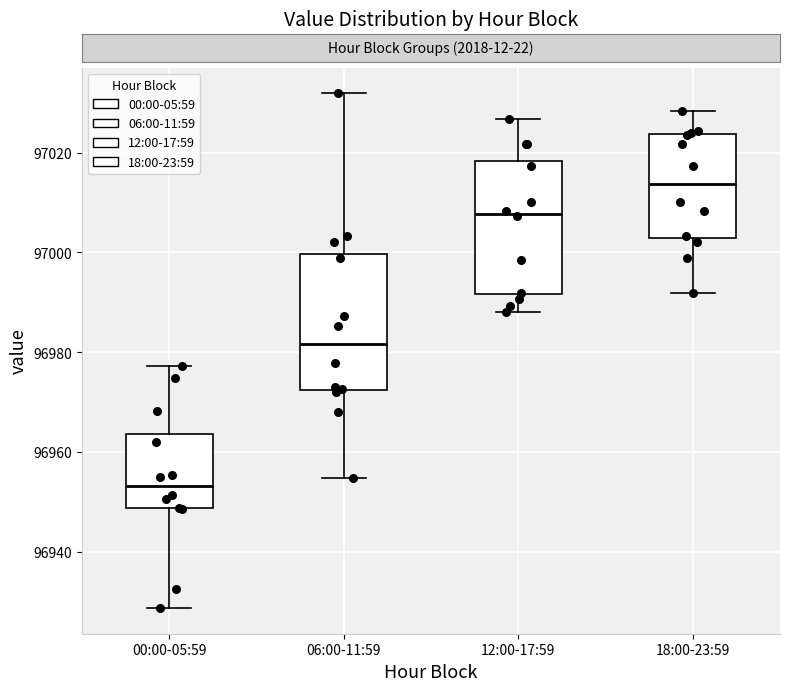

Which box's median line is the lowest?

00:00-05:59